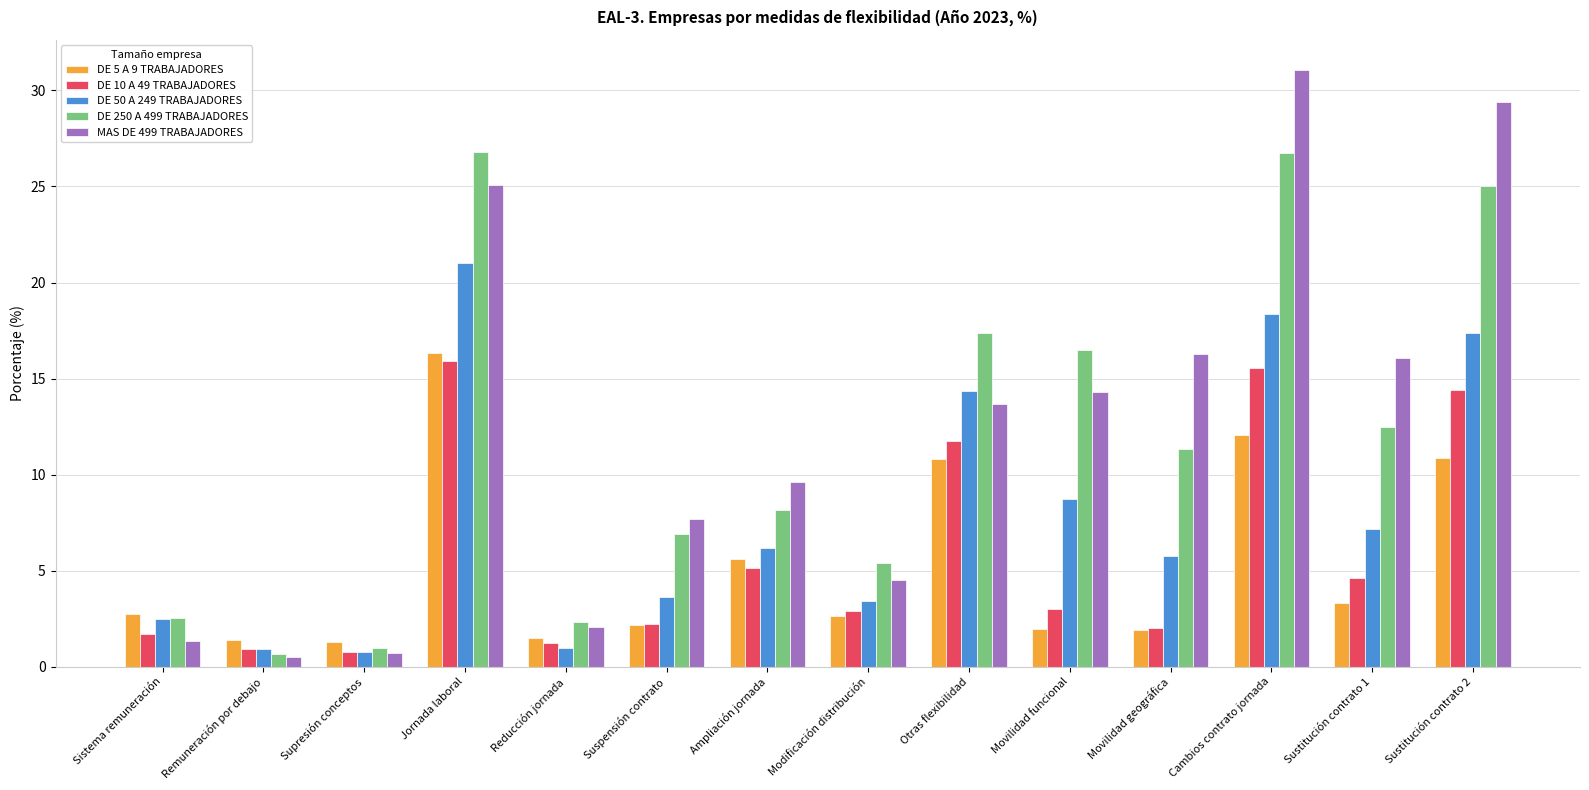

Which series has the largest total across all categories?

MAS DE 499 TRABAJADORES